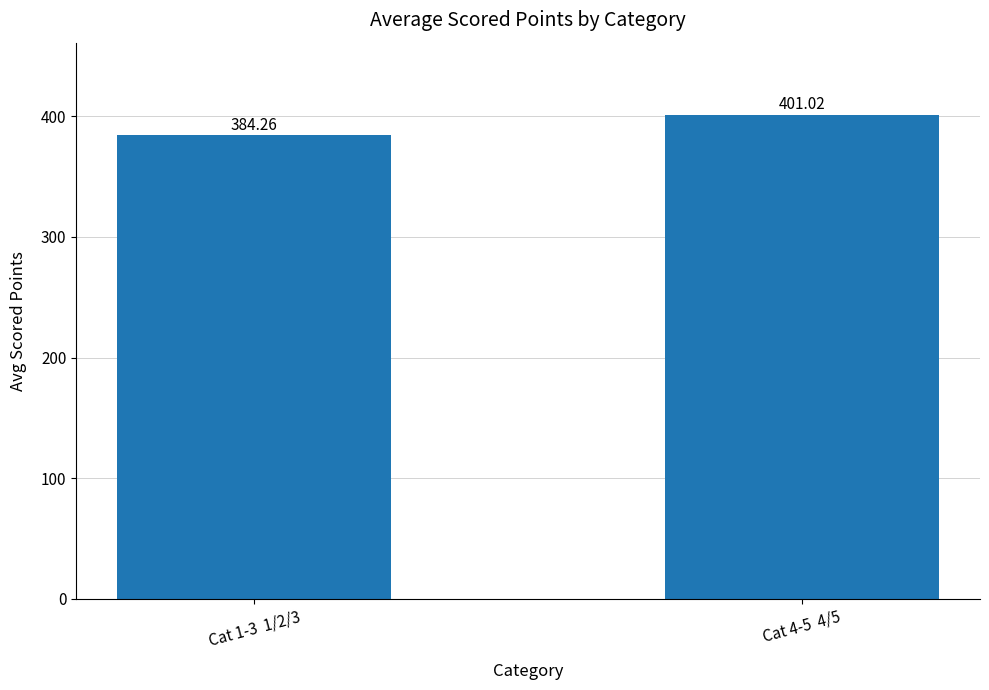

Reading left to right, extract all data points from this chart.

384.3	401.0